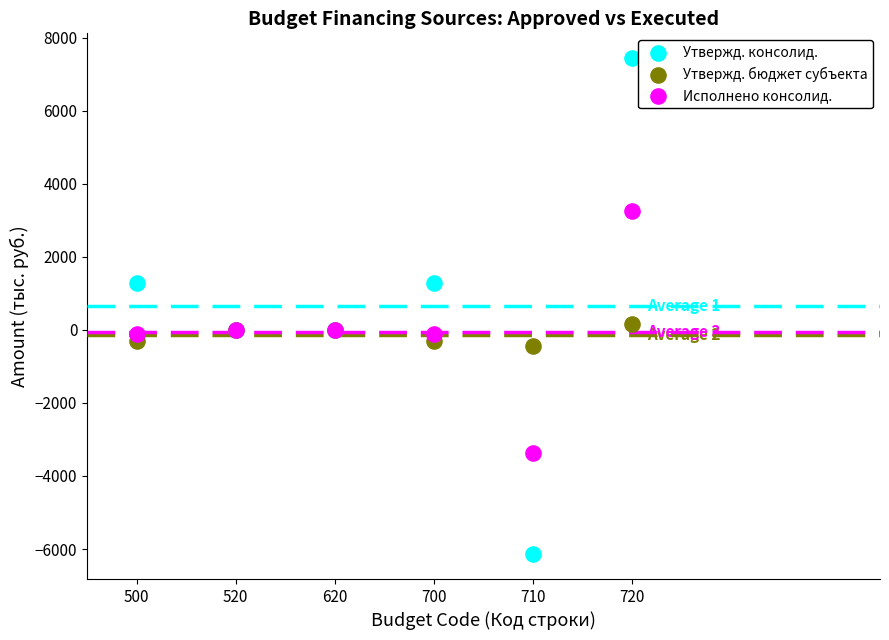

Which series contains the lowest Y value?

Утвержд. консолид.